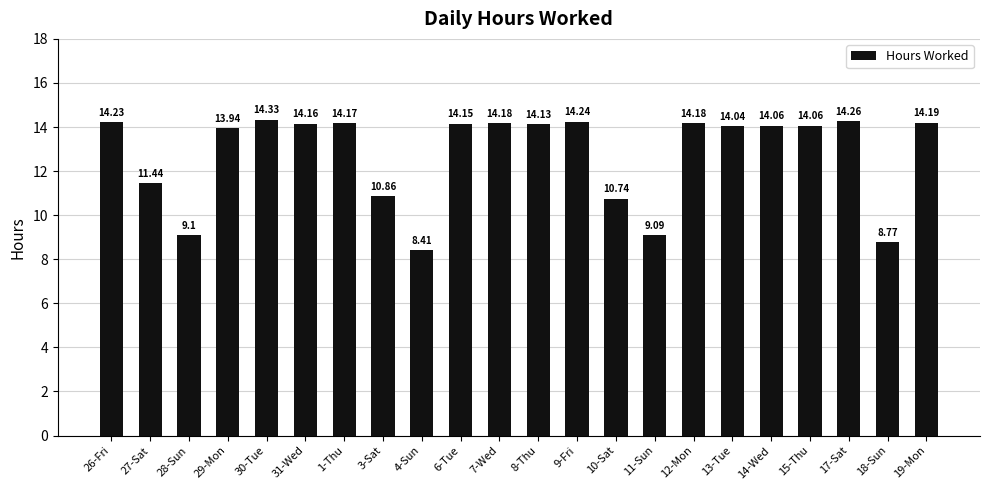

What is the difference between the values at 4-Sun and 7-Wed?

5.8